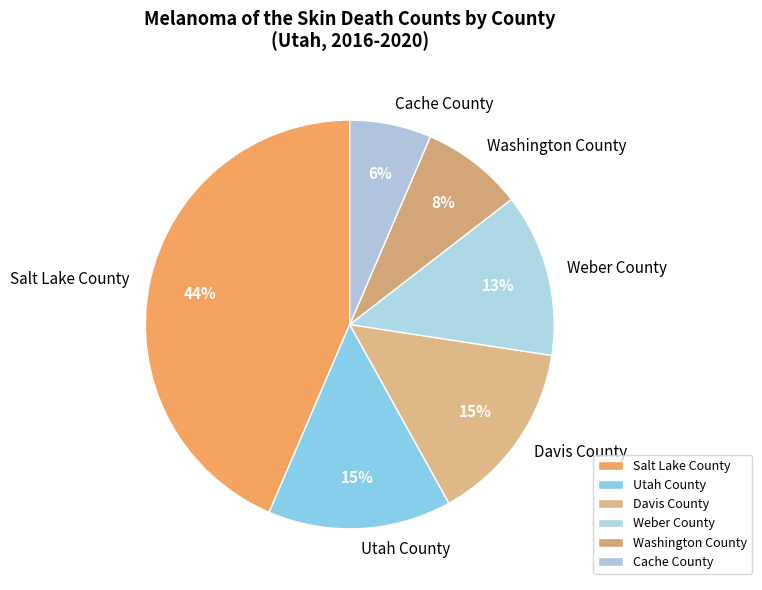

Count the number of slices in the pie.

6